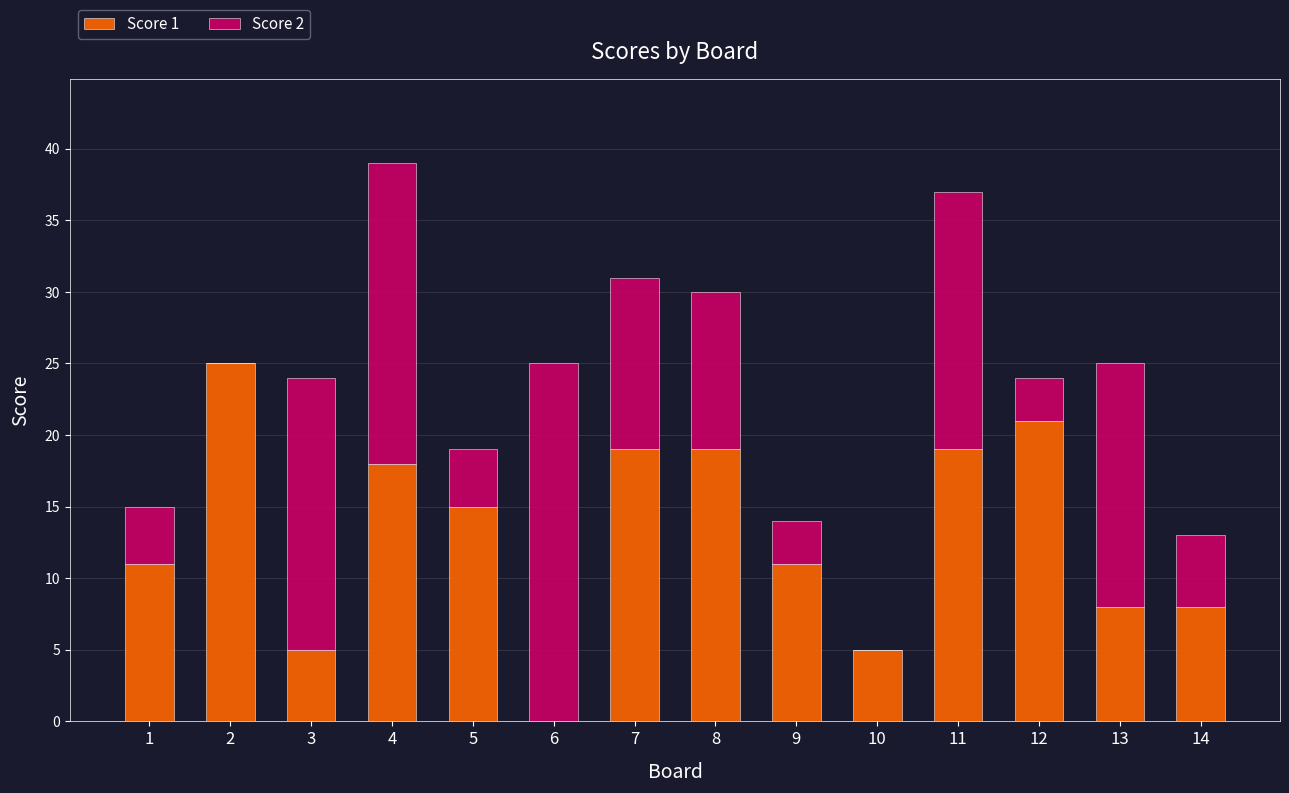

What is the approximate value of Score 1 at 13, to the nearest 10?

10